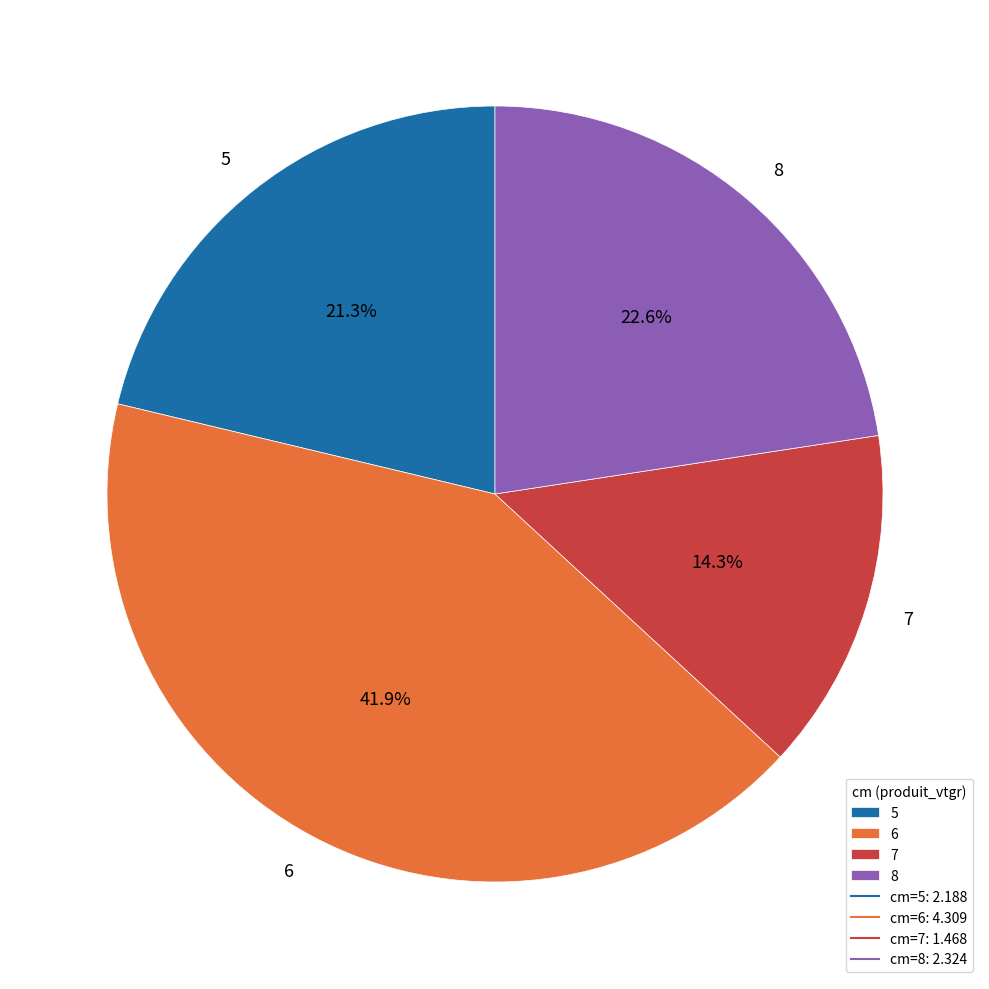

To the nearest percent, what is the difference between the 5 and 6 slice percentages?

21%